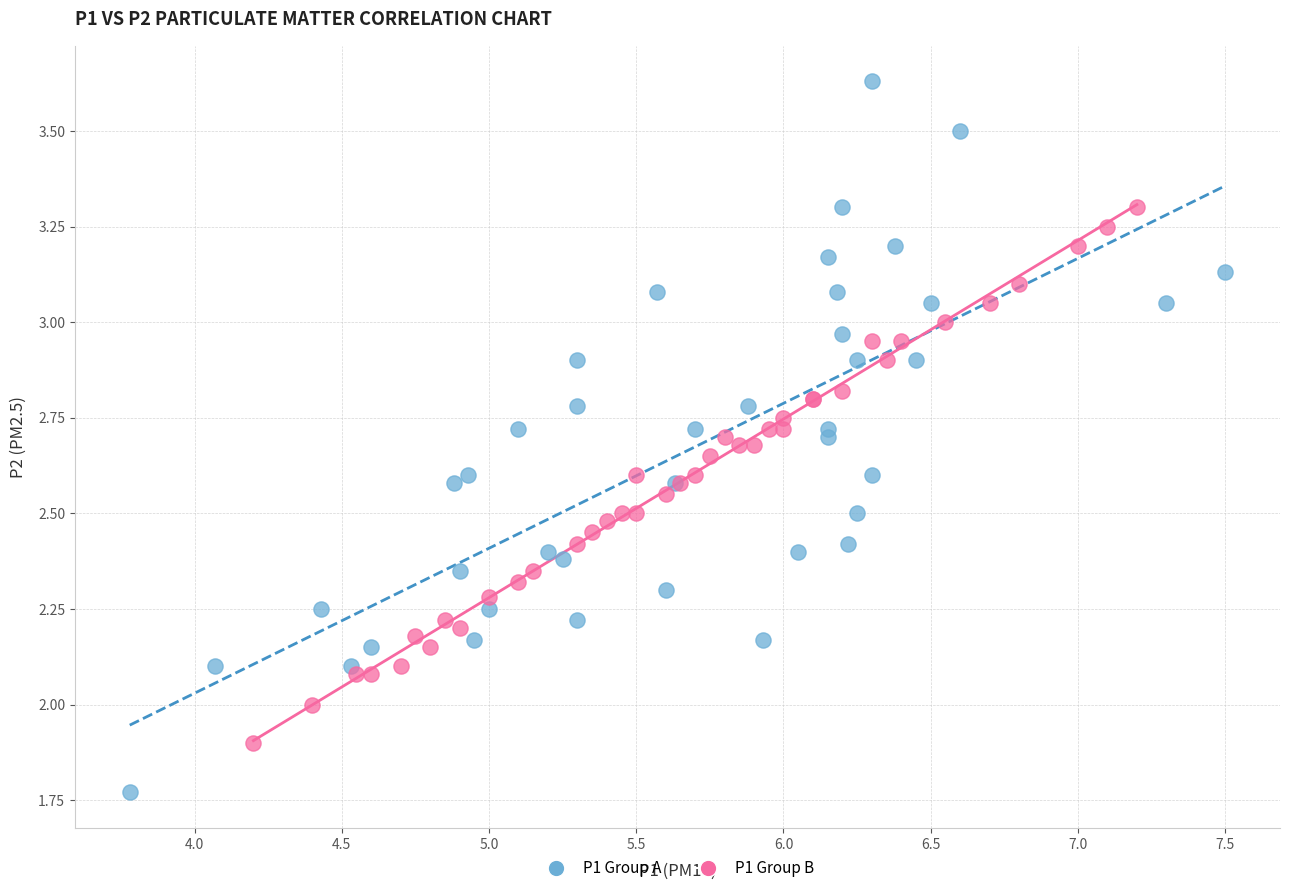

What are all the series names shown in the legend?

P1 Group A, P1 Group B